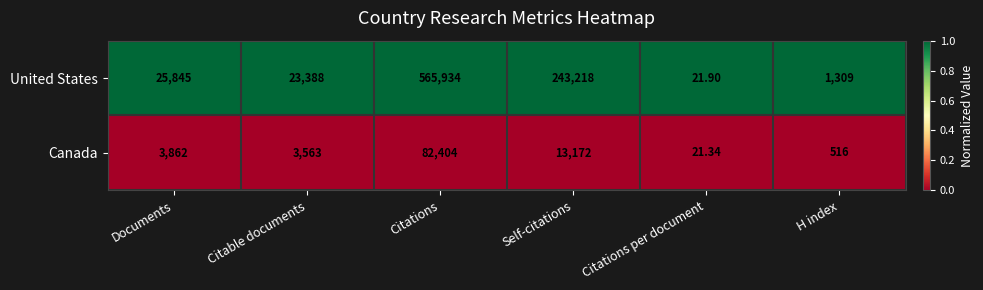

How many distinct data groups are displayed?

2